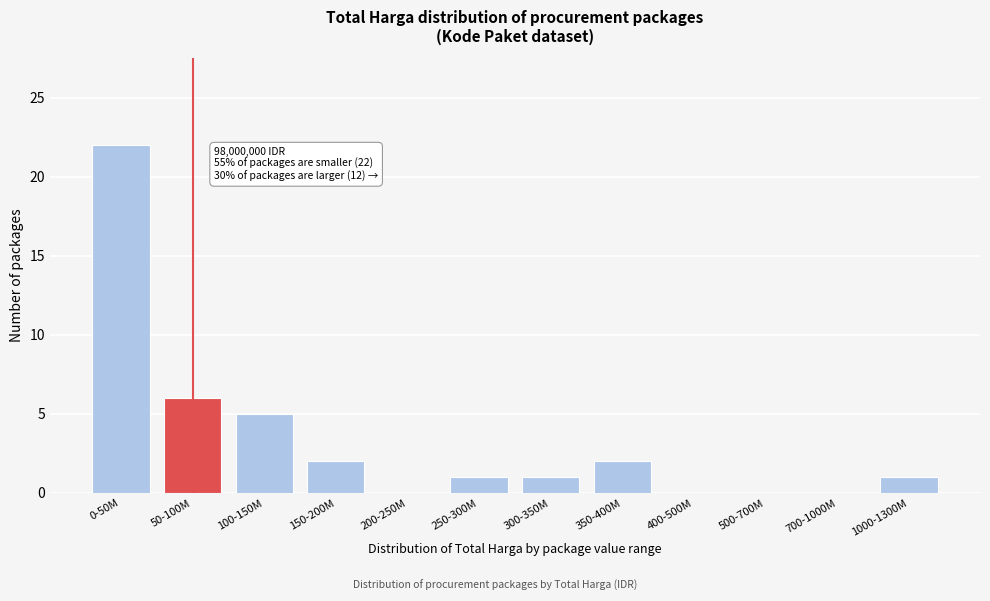

Reading right to left, what are all the values shown in this chart?

1000-1300M=1	700-1000M=0	500-700M=0	400-500M=0	350-400M=2	300-350M=1	250-300M=1	200-250M=0	150-200M=2	100-150M=5	50-100M=6	0-50M=22